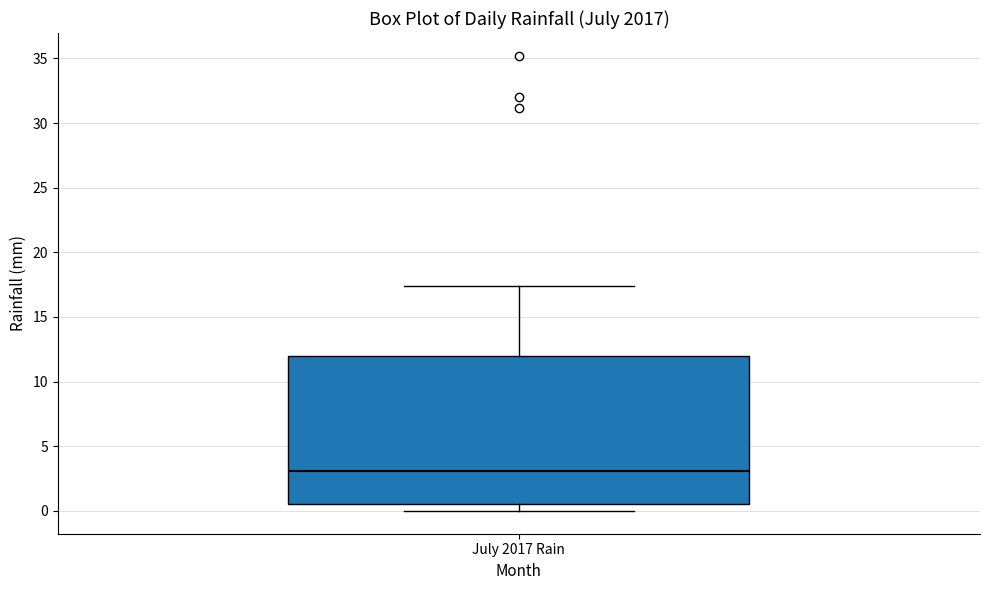

Where is the lower edge of the box for July 2017 Rain on the y-axis? The values are not printed on the chart, so give them approximately, as read against the axis.

0.5